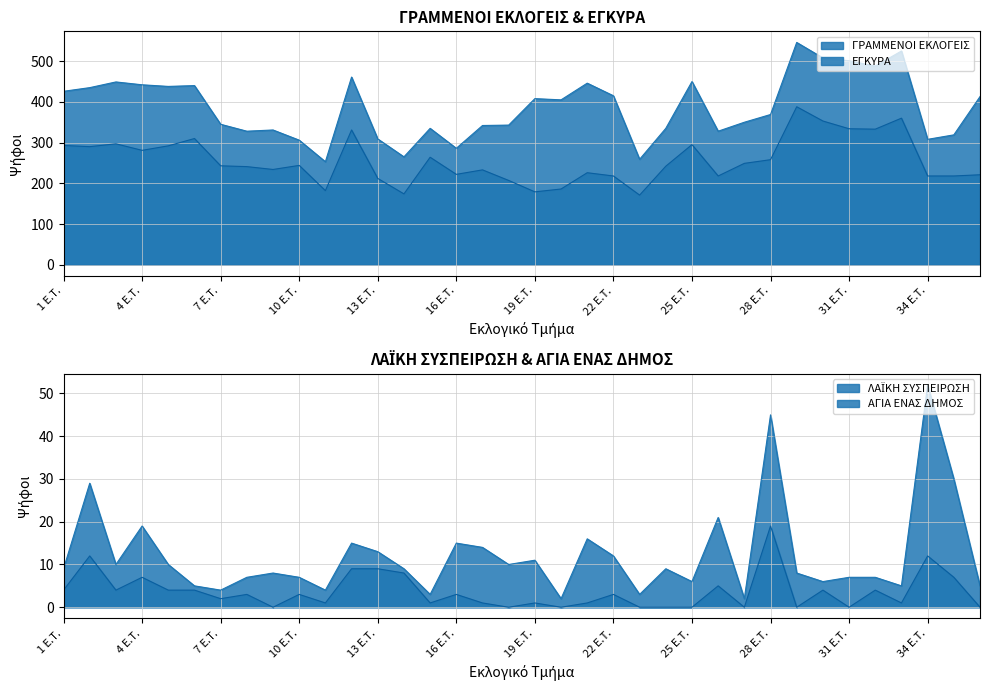

What is the total value across all series at 19 E.T.?

599